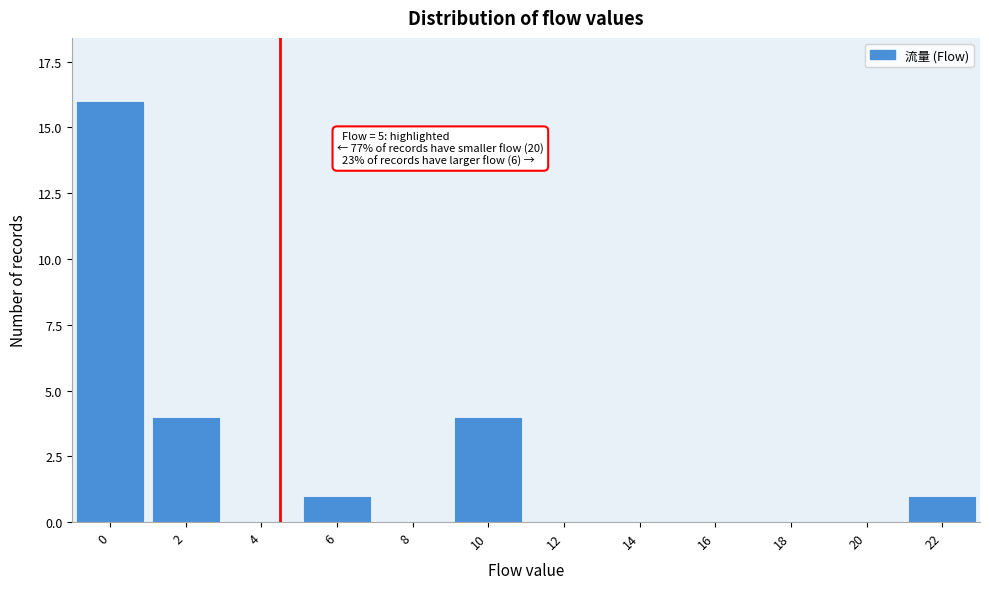

Reading left to right, list all the values displayed in this chart.

0=16	2=4	4=0	6=1	8=0	10=4	12=0	14=0	16=0	18=0	20=0	22=1